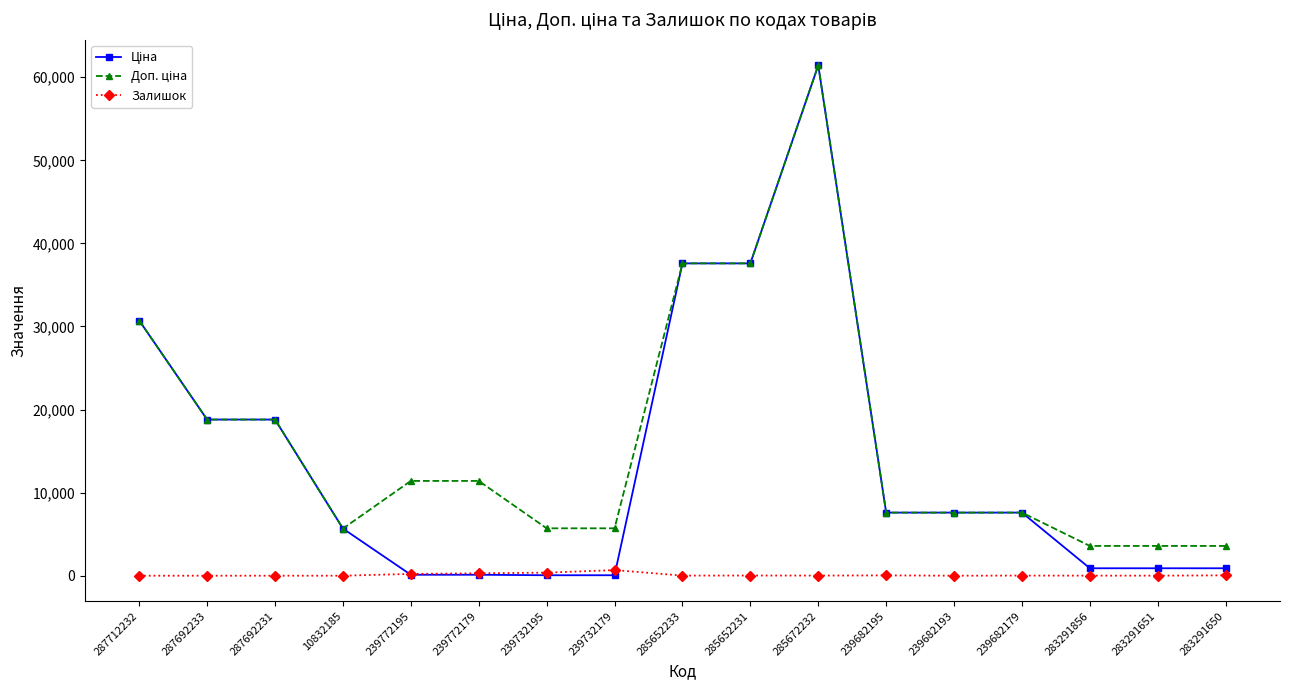

Which label corresponds to the largest value in the chart?

285672232